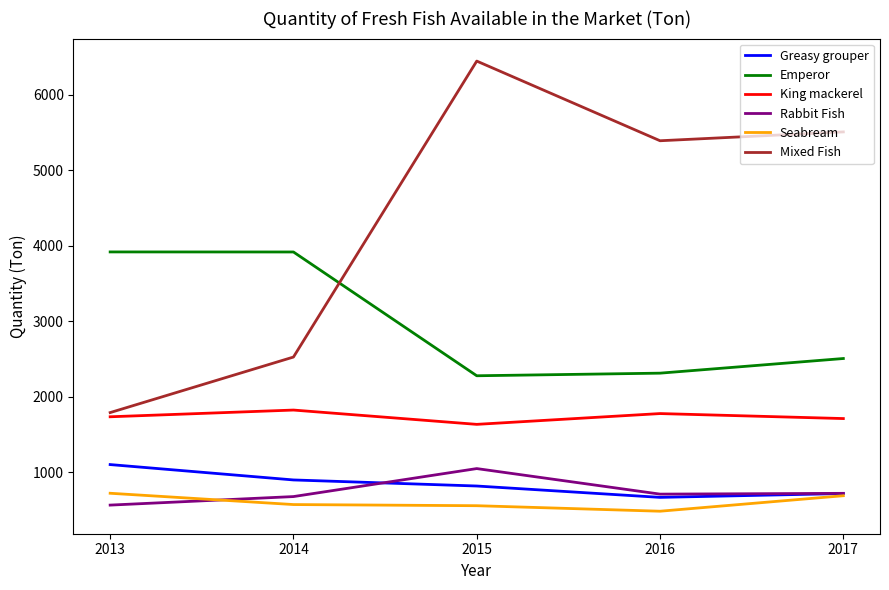

The Emperor series shows 1198.3 at 2016. True or false?

False